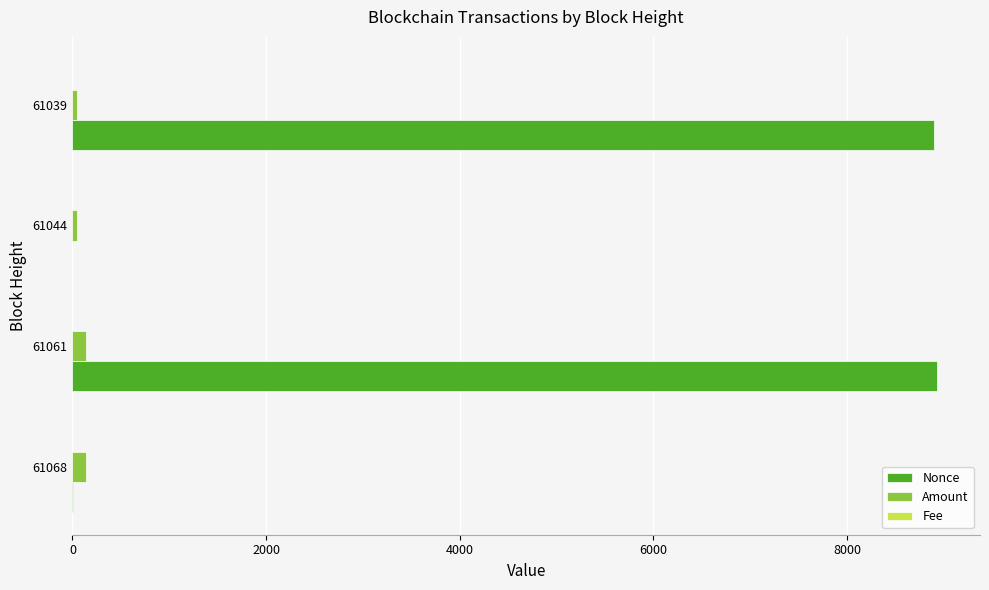

Which series has the largest total across all categories?

Nonce